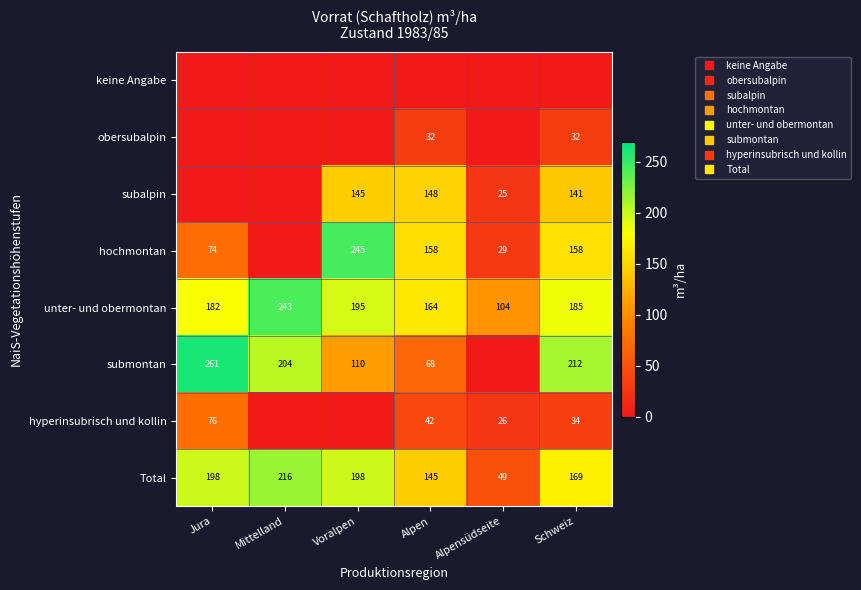

Between Mittelland and Alpen, which is larger?

Mittelland